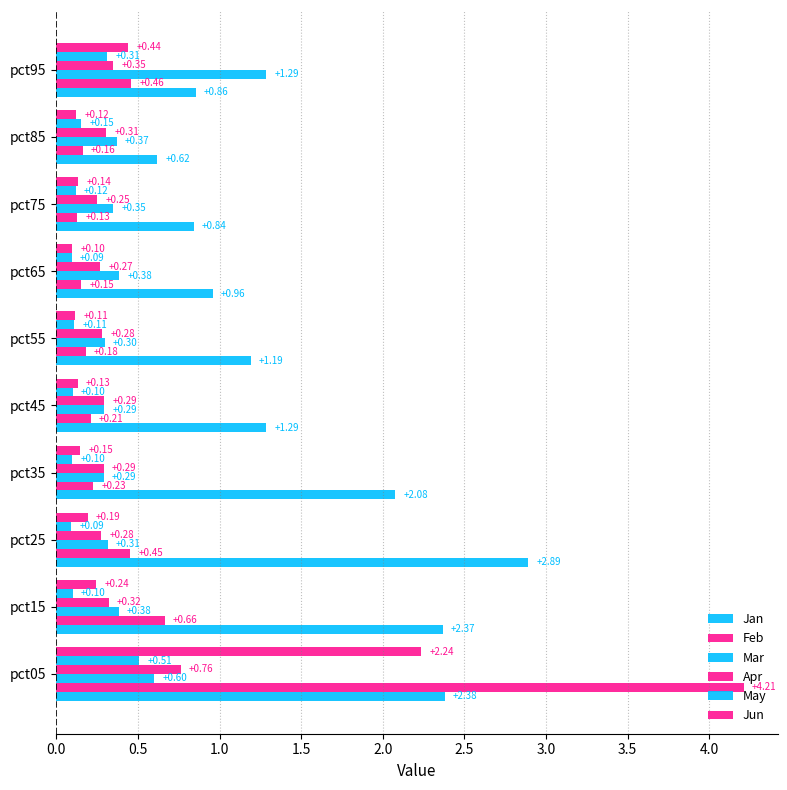

How many distinct data groups are displayed?

6